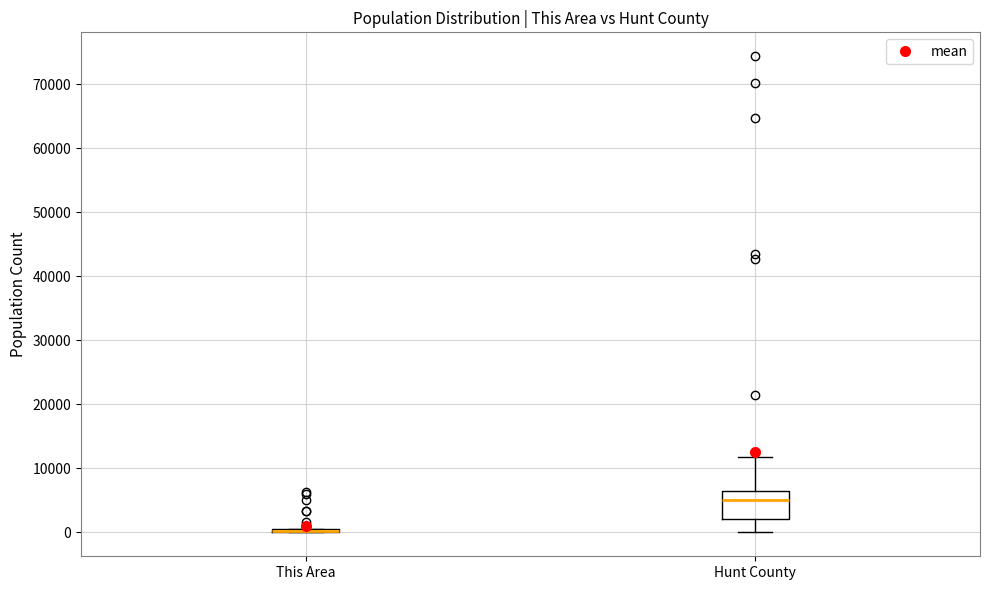

Reading left to right, read every box against the y-axis: the position of its median line, the range the box covers, and the ends of its whiskers. The values are not printed on the chart, so give them approximately, as read against the axis.

This Area: box collapsed to a line at 0, whiskers 0 to 1000
Hunt County: median 5000, box 2000 to 6000, whiskers 0 to 12000